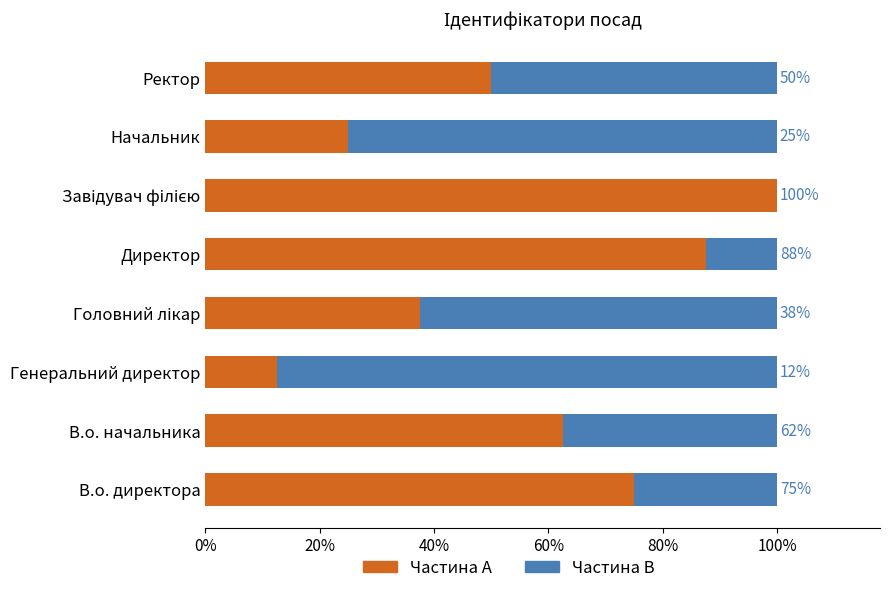

What are all the series names shown in the legend?

Частина A, Частина B